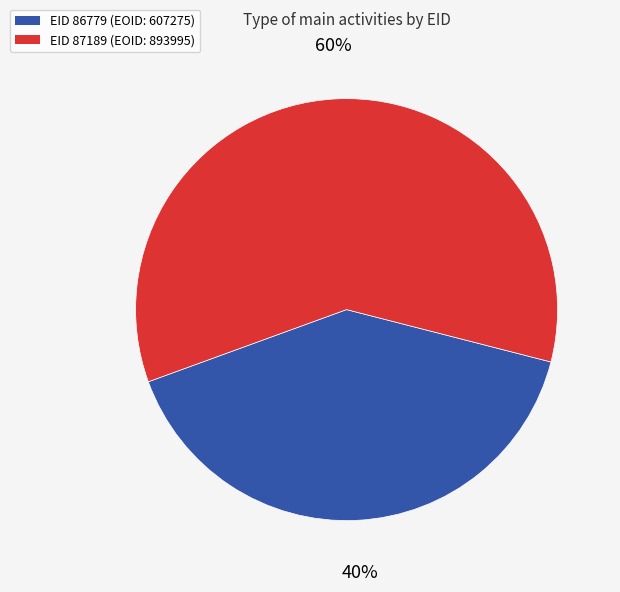

Is there any slice that represents more than half of the pie?

Yes